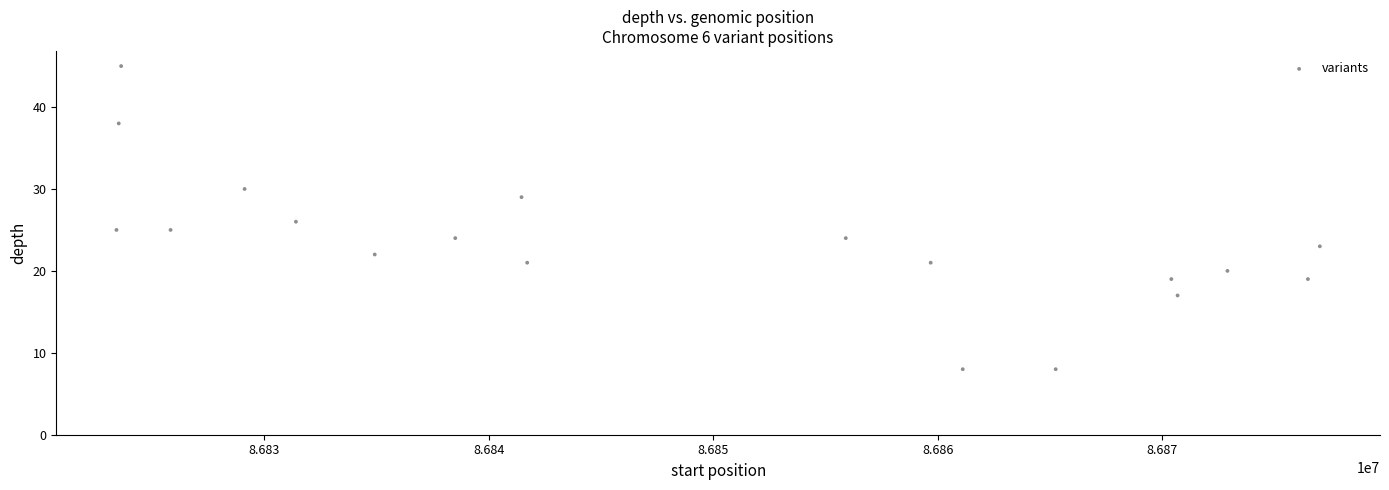

What is the range of X values (max minus min)?

53602